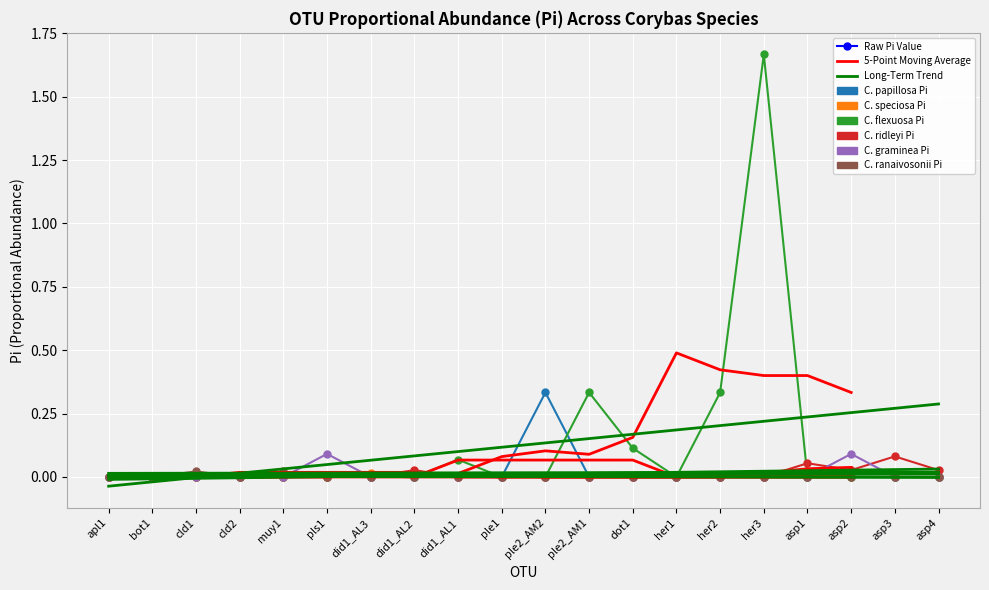

What is the sum of the C. flexuosa Pi values at cld1 and her2?

0.3